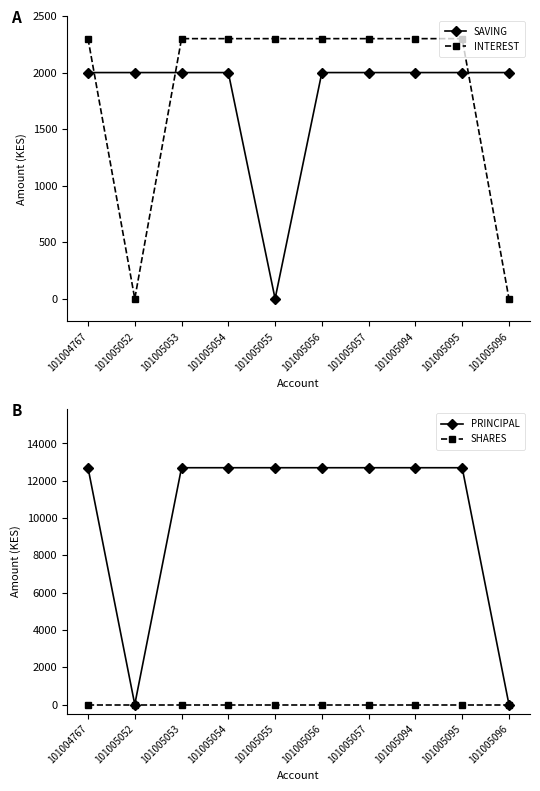

What are all the series names shown in the legend?

SAVING, INTEREST, PRINCIPAL, SHARES